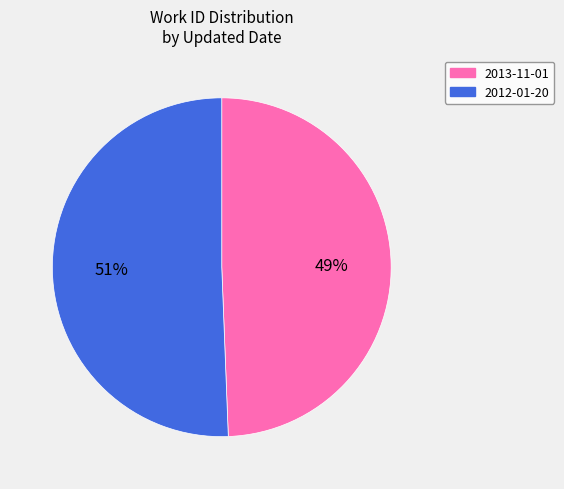

Rank the categories by value from lowest to highest.

2013-11-01, 2012-01-20